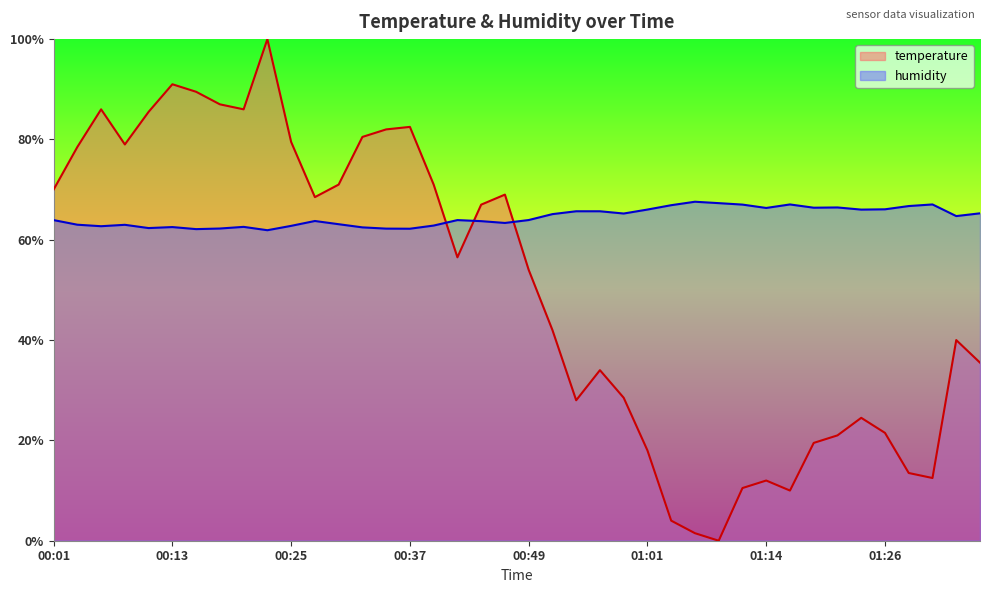

How many intersections are there between humidity and temperature?

3